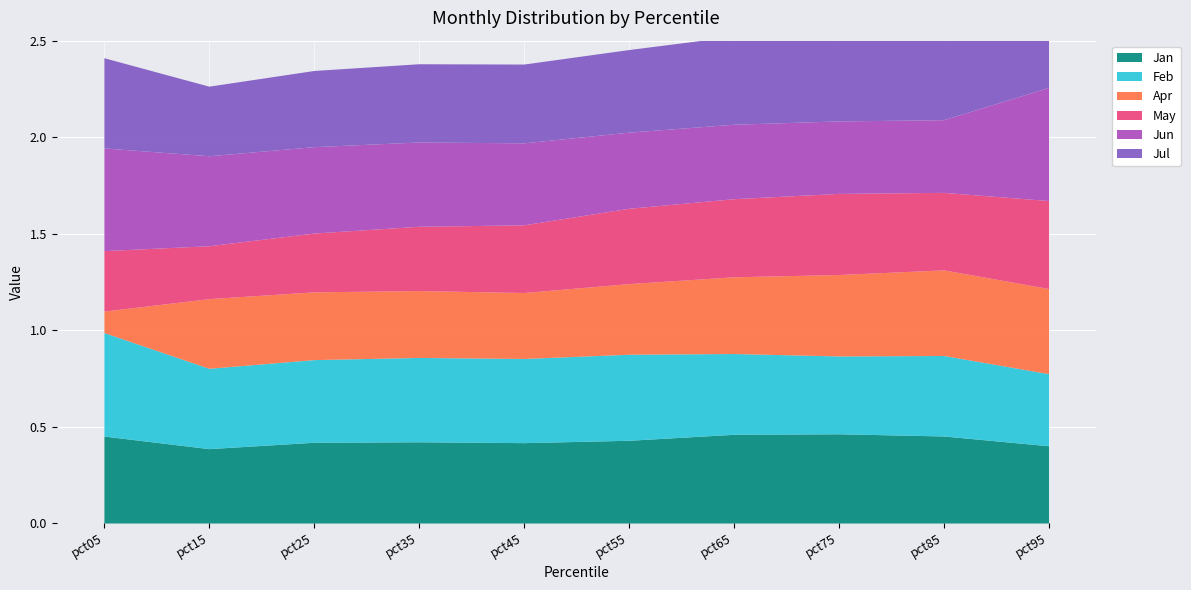

Reading left to right, what are all the values shown in this chart?

Jan: pct05=0.5	pct15=0.4	pct25=0.4	pct35=0.4	pct45=0.4	pct55=0.4	pct65=0.5	pct75=0.5	pct85=0.5	pct95=0.4
Feb: pct05=0.5	pct15=0.4	pct25=0.4	pct35=0.4	pct45=0.4	pct55=0.4	pct65=0.4	pct75=0.4	pct85=0.4	pct95=0.4
Apr: pct05=0.1	pct15=0.4	pct25=0.4	pct35=0.3	pct45=0.3	pct55=0.4	pct65=0.4	pct75=0.4	pct85=0.4	pct95=0.4
May: pct05=0.3	pct15=0.3	pct25=0.3	pct35=0.3	pct45=0.4	pct55=0.4	pct65=0.4	pct75=0.4	pct85=0.4	pct95=0.5
Jun: pct05=0.5	pct15=0.5	pct25=0.4	pct35=0.4	pct45=0.4	pct55=0.4	pct65=0.4	pct75=0.4	pct85=0.4	pct95=0.6
Jul: pct05=0.5	pct15=0.4	pct25=0.4	pct35=0.4	pct45=0.4	pct55=0.4	pct65=0.5	pct75=0.5	pct85=0.5	pct95=0.3